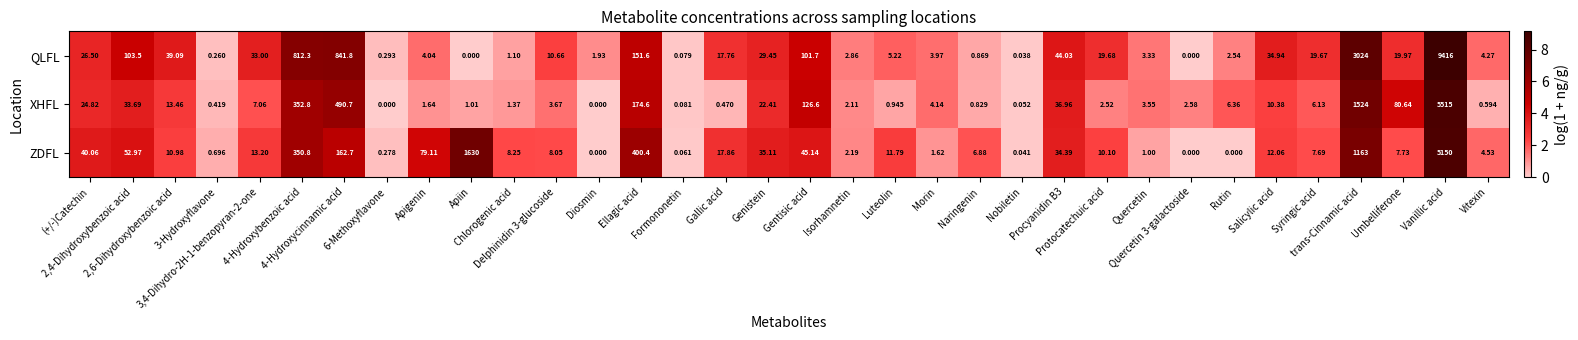

Which series has the largest total across all categories?

QLFL